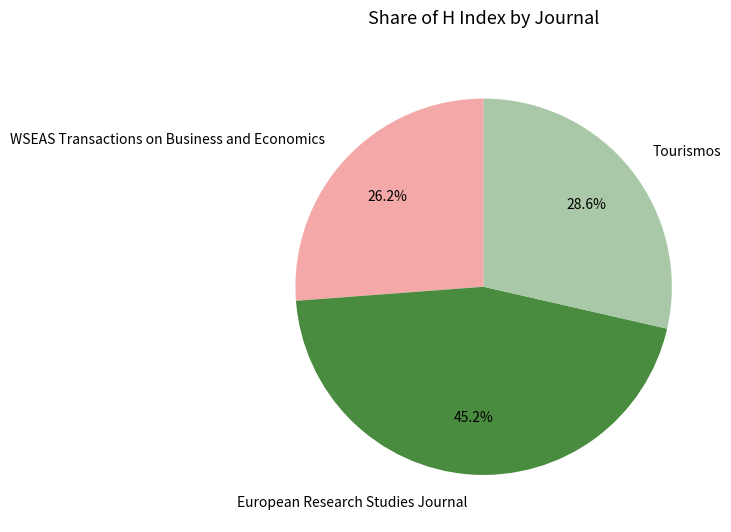

Between European Research Studies Journal and WSEAS Transactions on Business and Economics, which is larger?

European Research Studies Journal